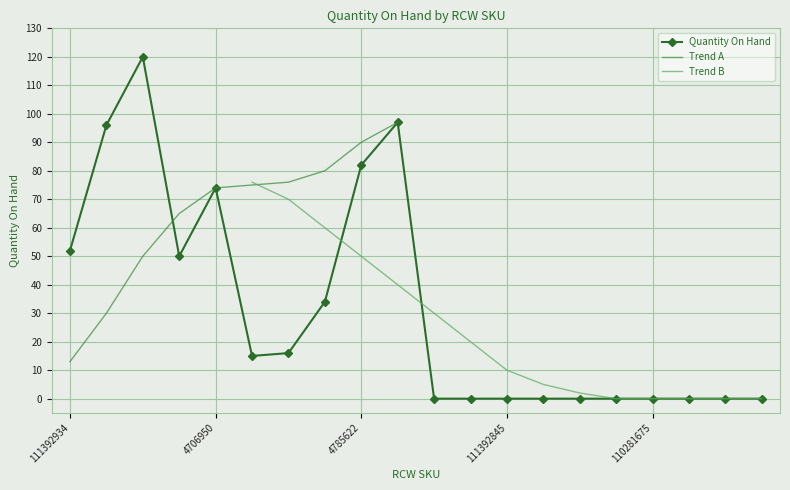

The chart shows a value of 8 at 4707192. True or false?

False